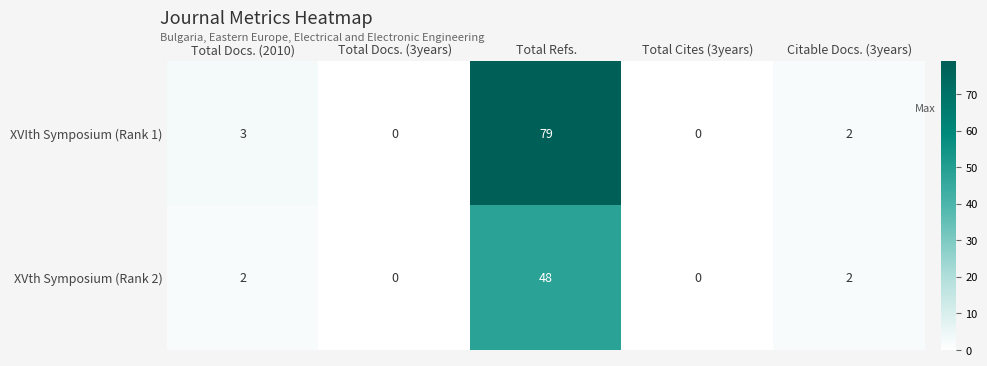

At which category is the sum across all series the highest?

Total Refs.